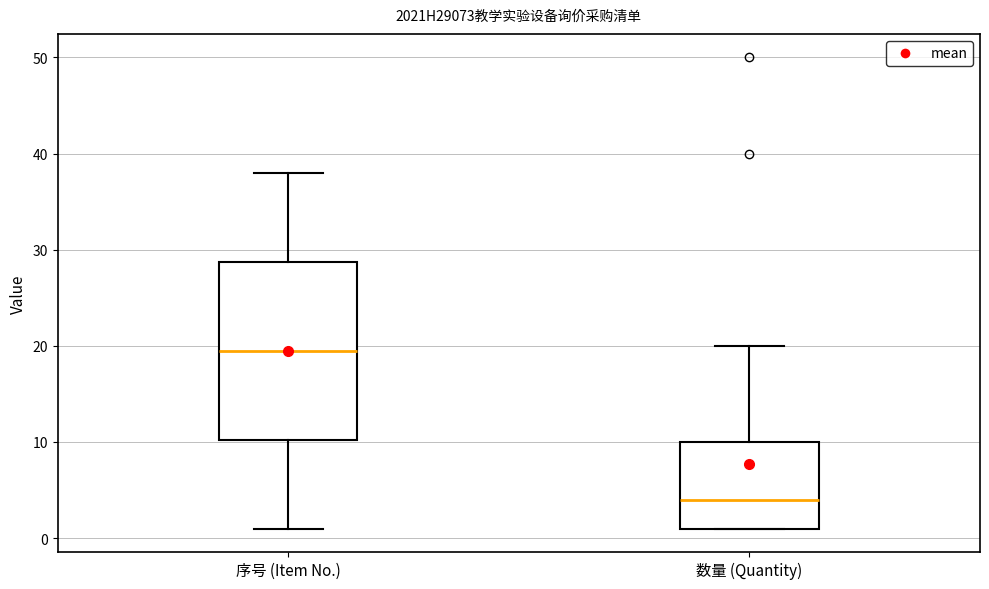

Reading left to right, transcribe this box plot: for each box, give where its median line is, the range the box spans, and where its two whiskers end, as read against the y-axis. The values are not printed on the chart, so give them approximately, as read against the axis.

序号 (Item No.): median 20, box 10 to 29, whiskers 1 to 38
数量 (Quantity): median 4, box 1 to 10, whiskers 1 to 20